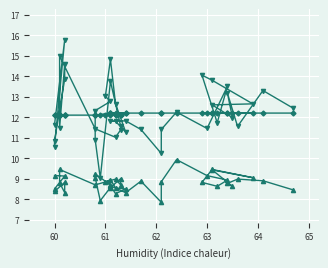

Rank the series by their maximum value, from lowest to highest.

SDS_P2, Temp, SDS_P1